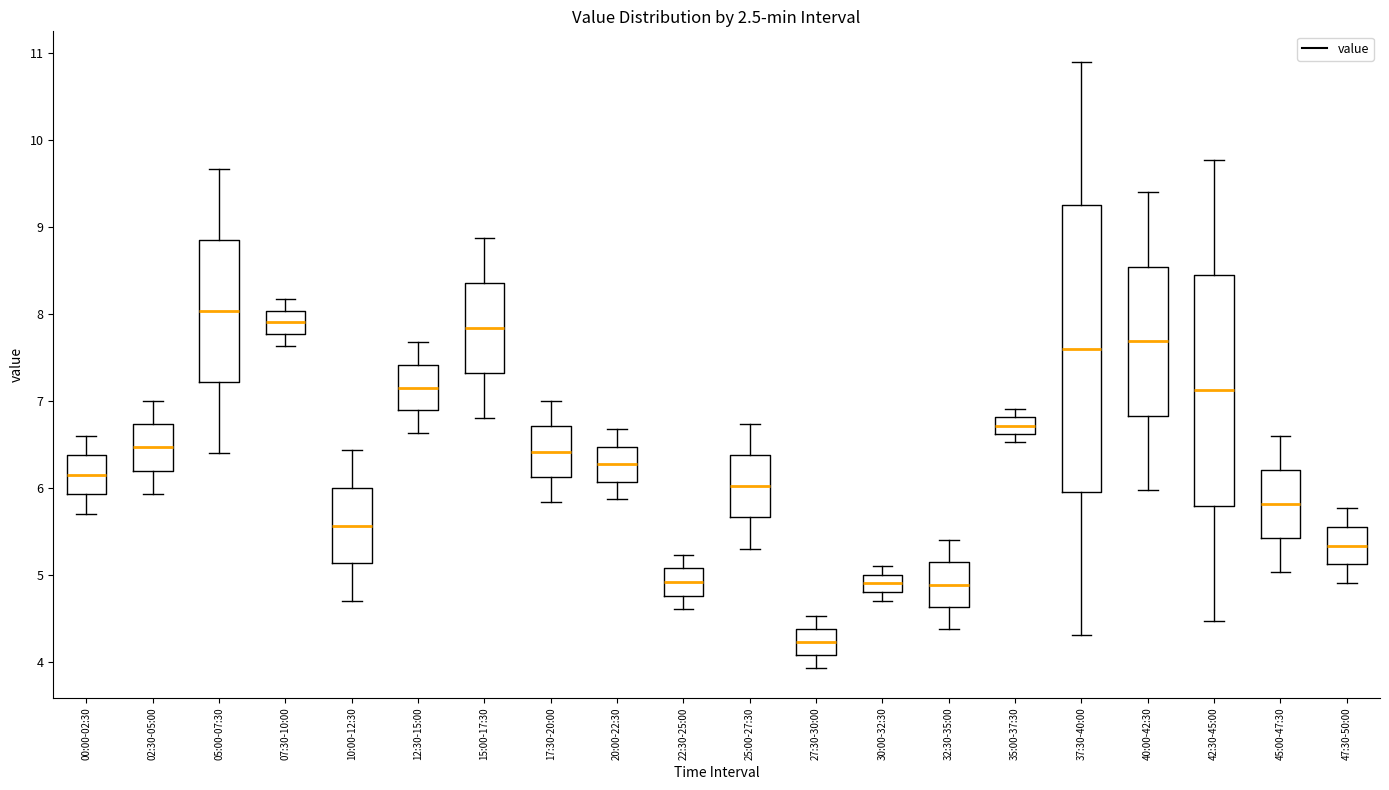

Which box is the tallest, from its lower edge to its upper edge?

37:30-40:00